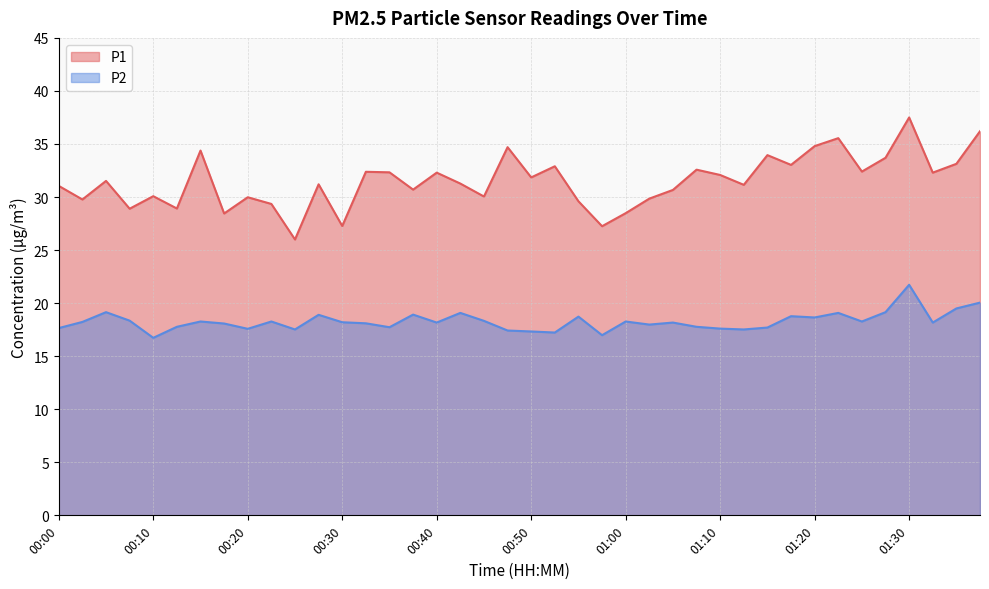

The value of P2 at 00:10 is 10.2. True or false?

False